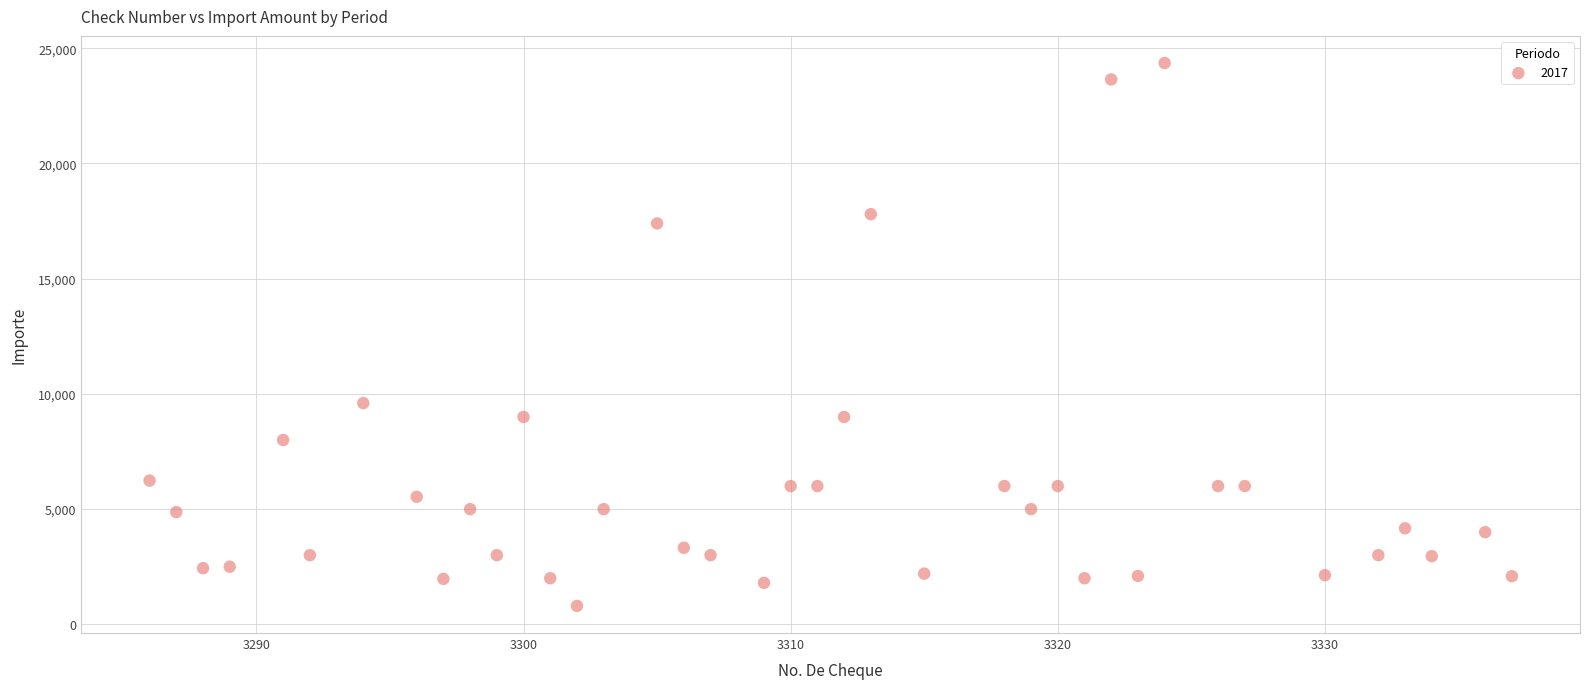

What Y value in the scatter plot is closest to 12580?

9600.0